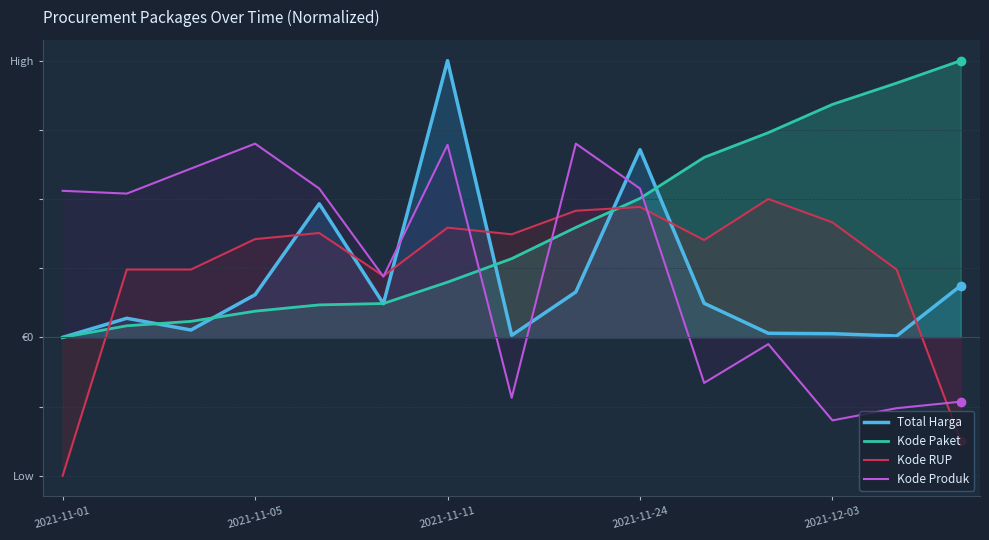

What is the lowest value of the Kode RUP series?

-0.5